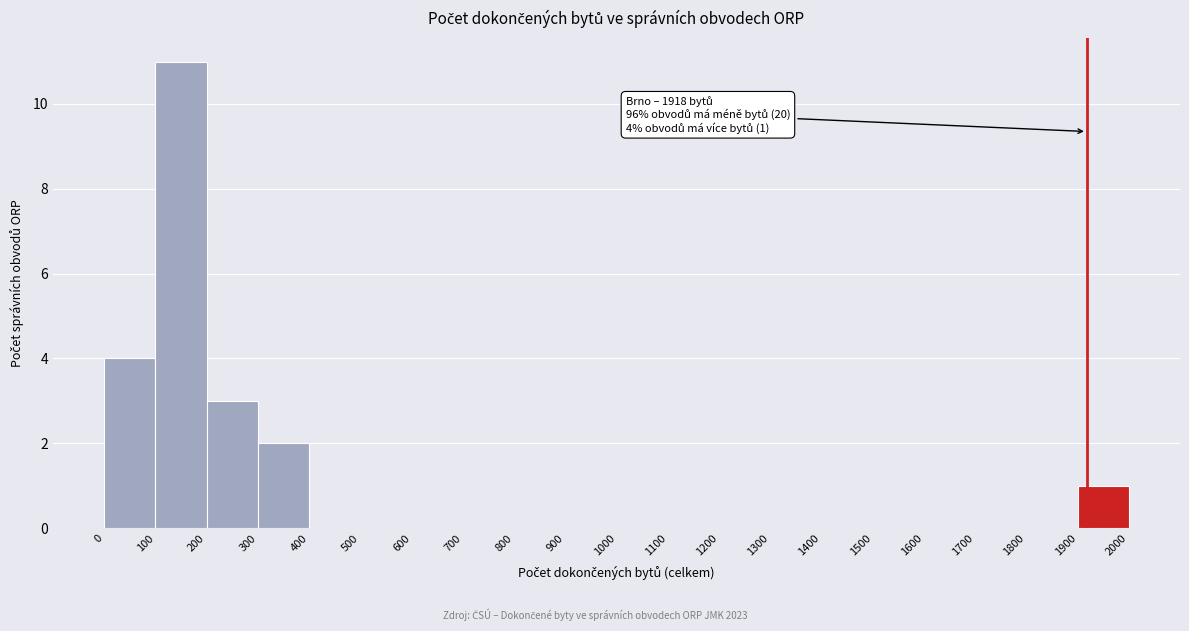

Which range on the x-axis has the tallest bar?

100 to 200